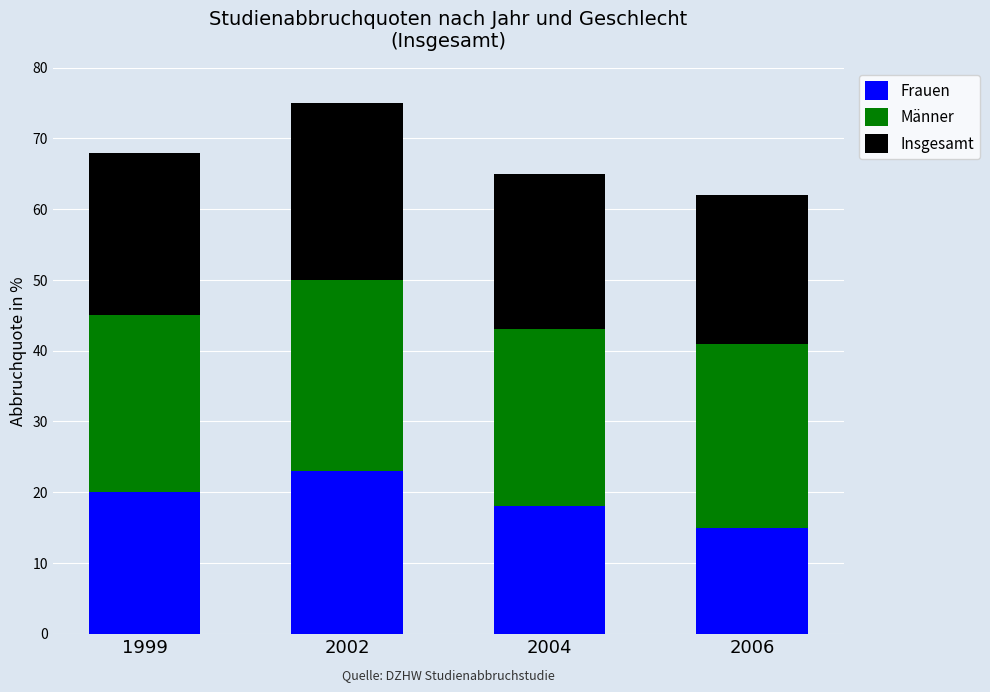

What is the value of the Frauen bar at the 4th from the left?

15